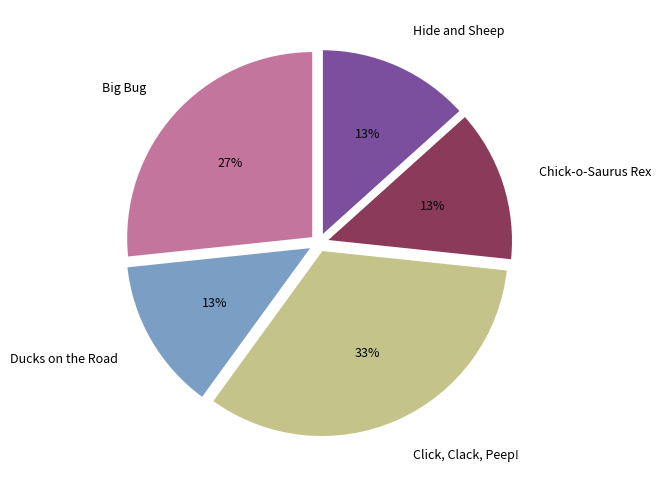

The Big Bug slice represents 27% of the pie. True or false?

True